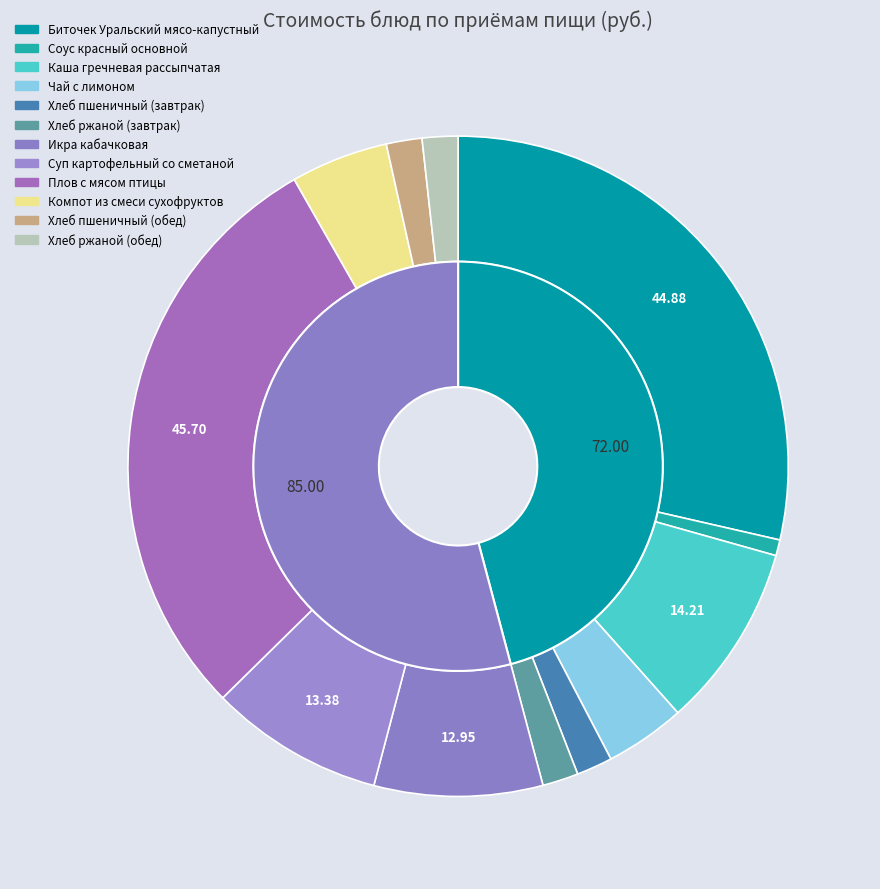

Which slice is the largest?

Плов с мясом птицы